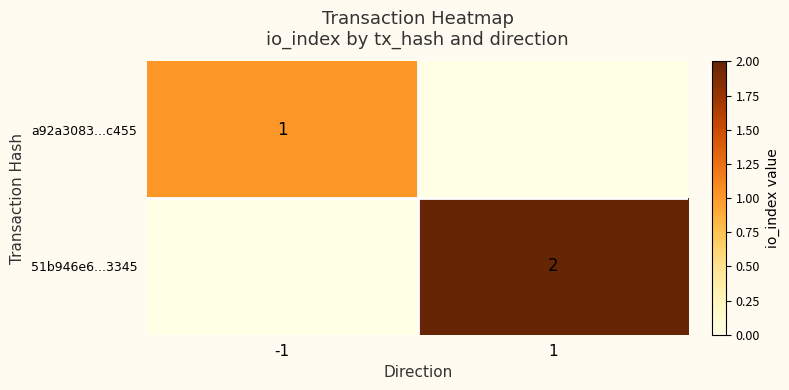

What is the difference between the highest and lowest values at -1?

1